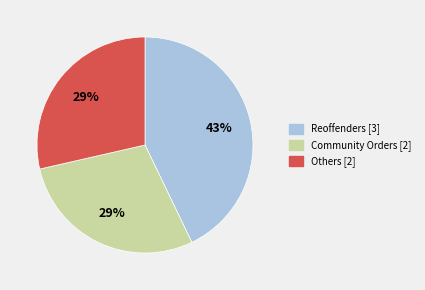

Is there any slice that represents more than half of the pie?

No